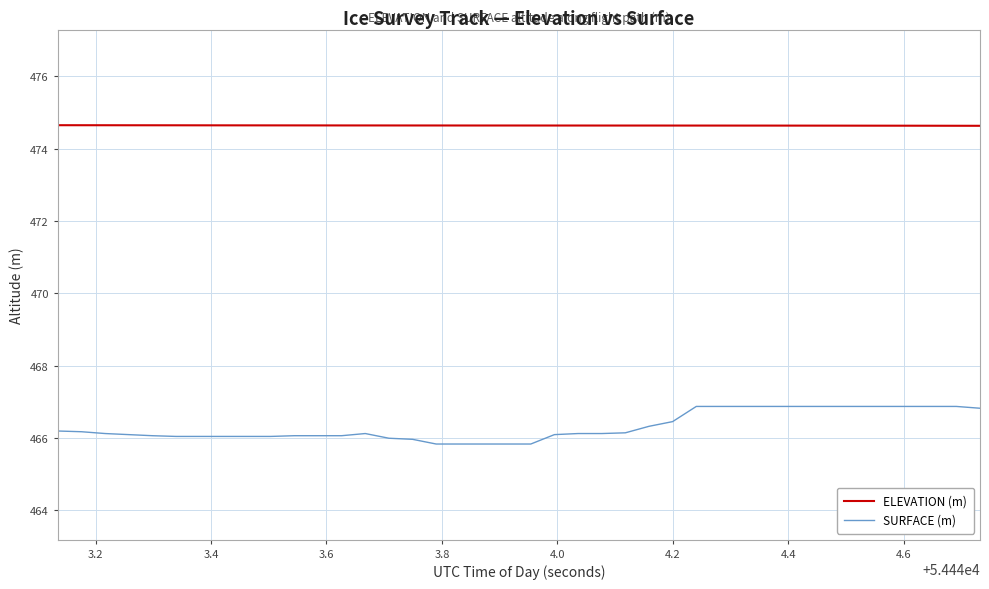

List the series in order of their overall mean, highest first.

ELEVATION (m), SURFACE (m)